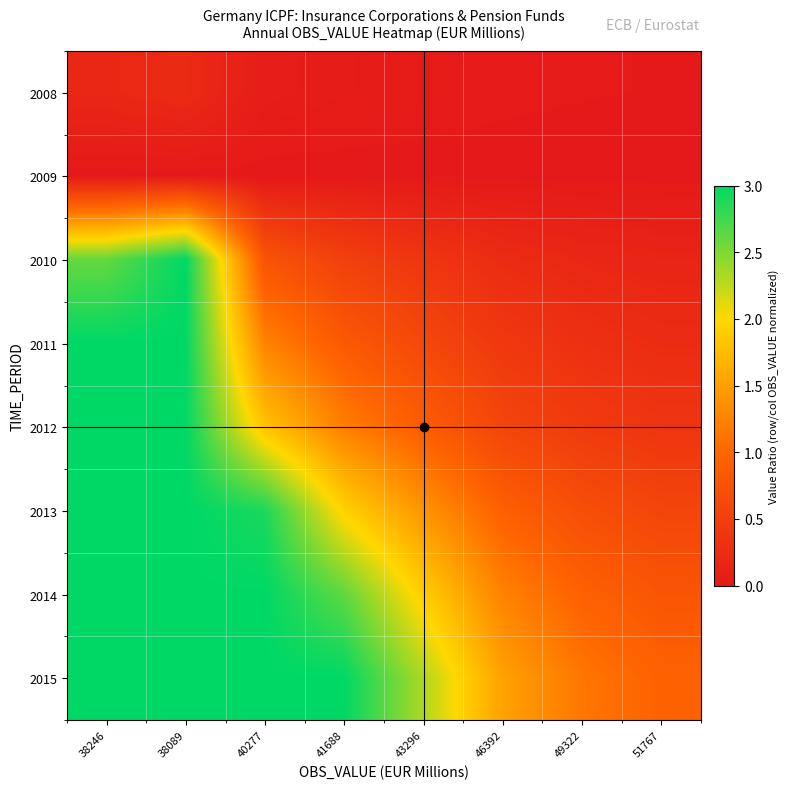

Which has a higher value, 51767 or 38089?

38089